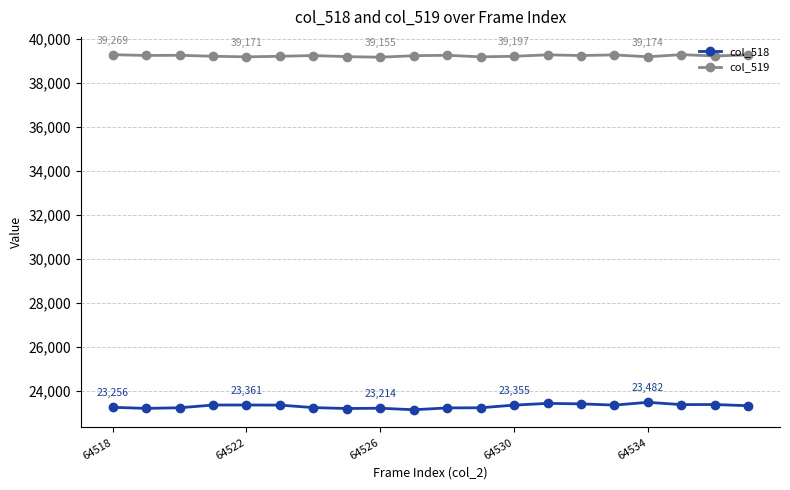

How many lines are shown in the chart?

2